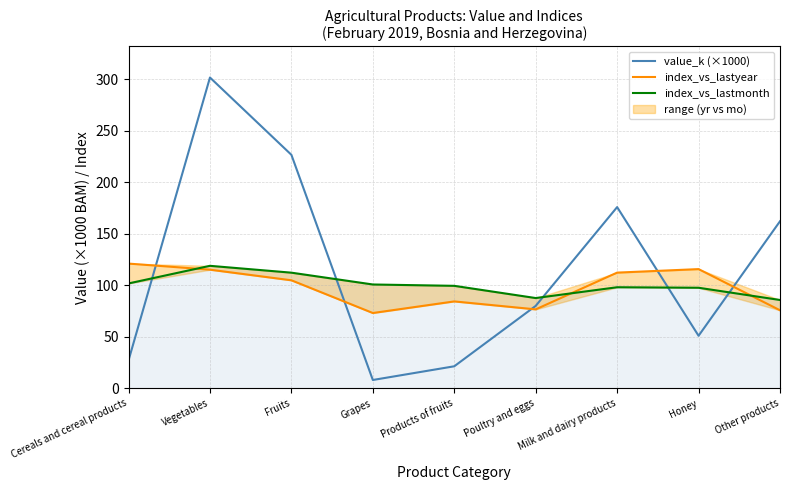

Between Products of fruits and Grapes, which is larger?

Products of fruits